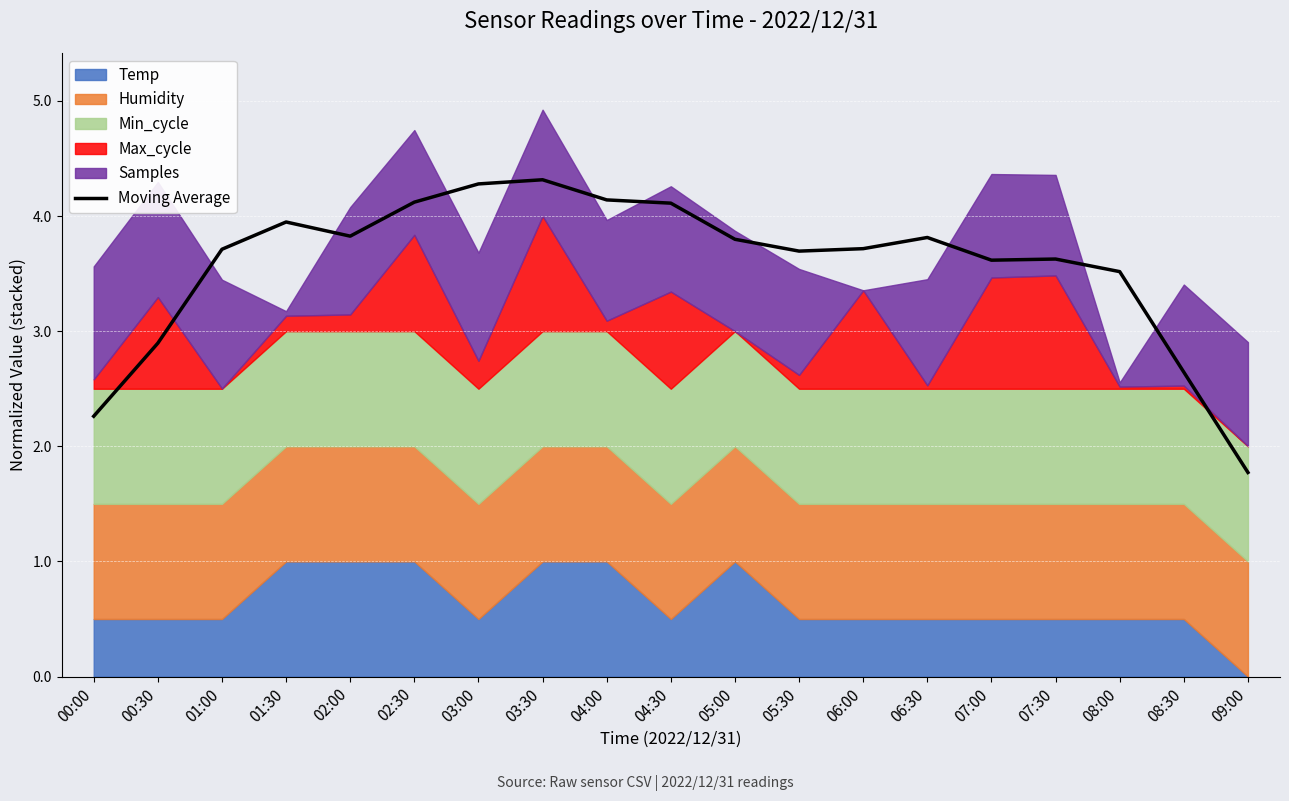

What is the label of the 12th point from the right?

03:30